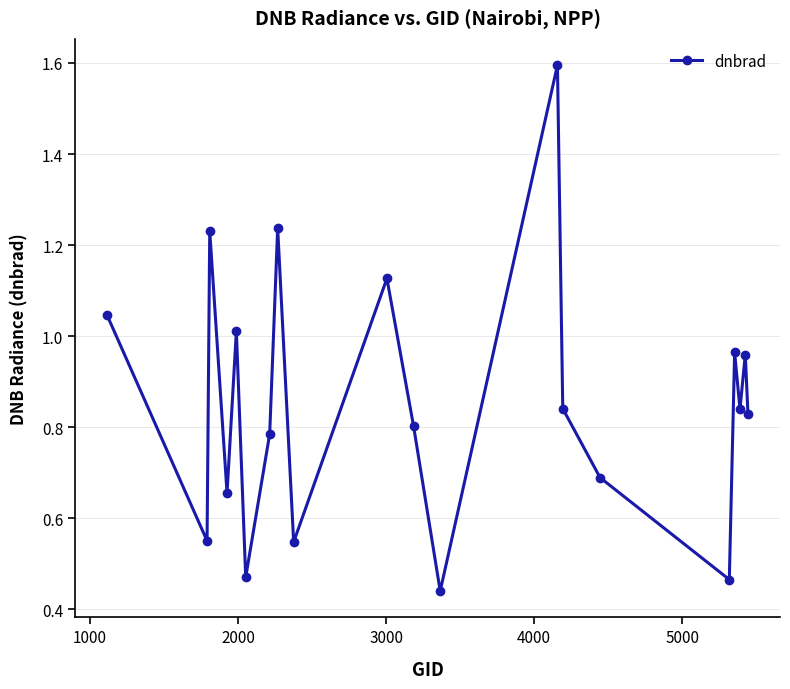

What is the average value?

0.9